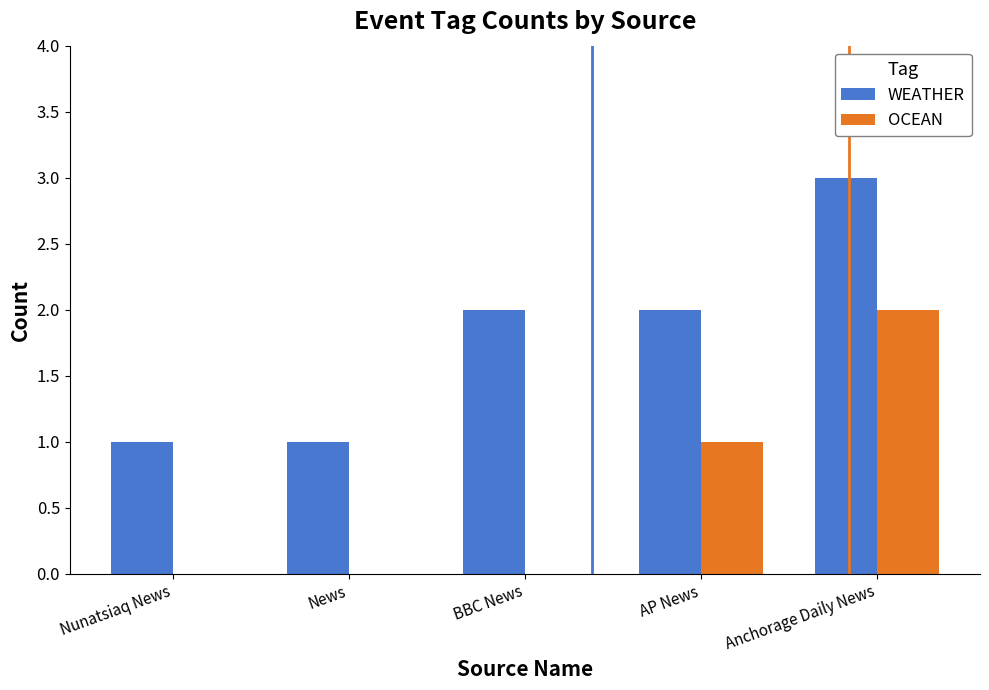

Count the number of data series in this chart.

2